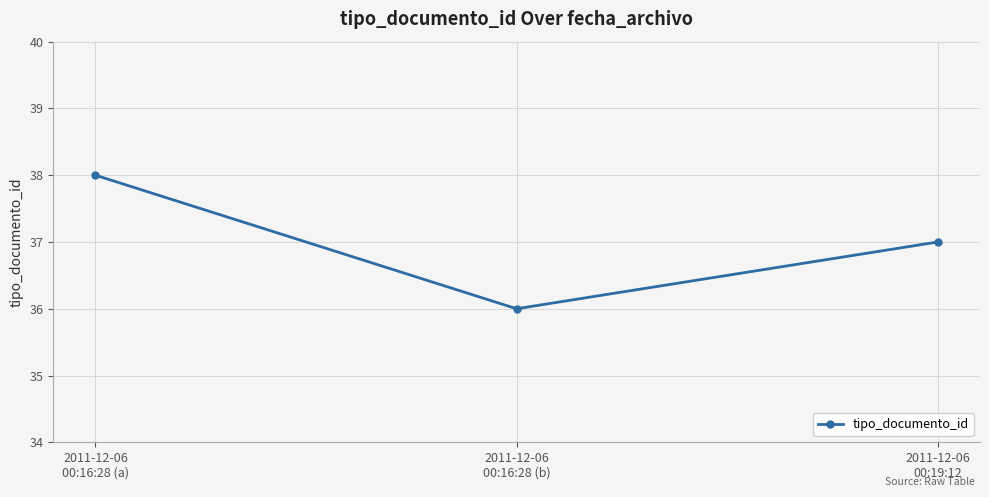

Is this an area chart (filled region under the line)?

No